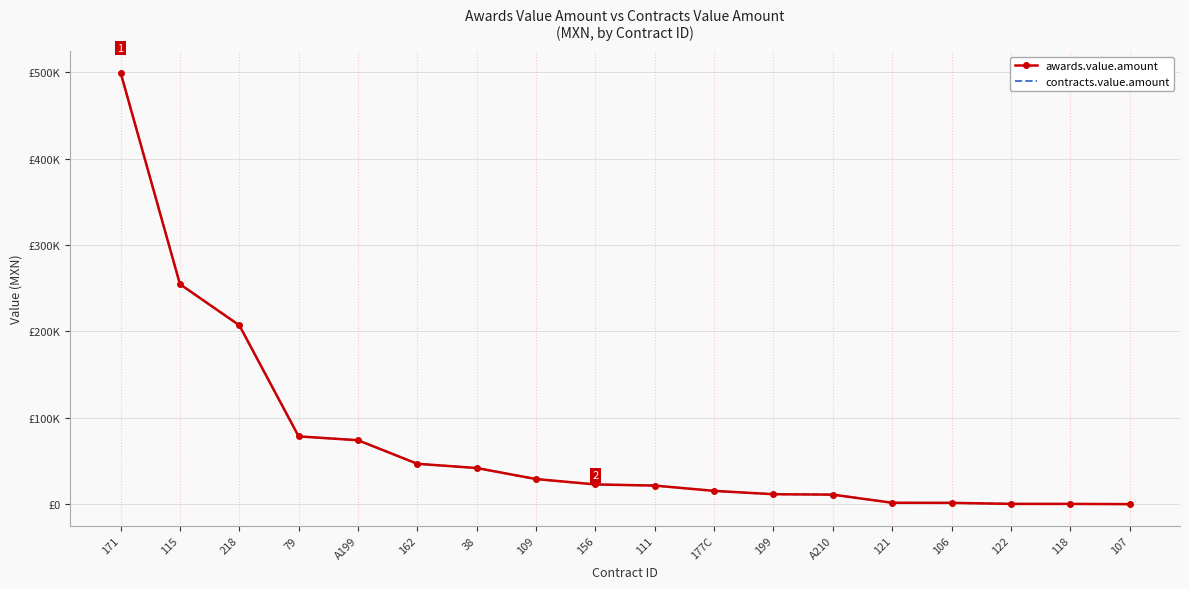

Reading left to right, transcribe all the data shown in this chart.

awards.value.amount: 499615.2	254748.0	207176.0	78597.0	74146.2	46878.6	42000.0	29220.1	23000.0	21678.2	15525.0	11673.6	11212.5	1769.4	1686.9	494.5	457.7	207.0
contracts.value.amount: 499615.2	254748.0	207176.0	78597.0	74146.2	46878.6	42000.0	29220.1	23000.0	21678.2	15525.0	11673.6	11212.5	1769.4	1686.9	494.5	457.7	207.0